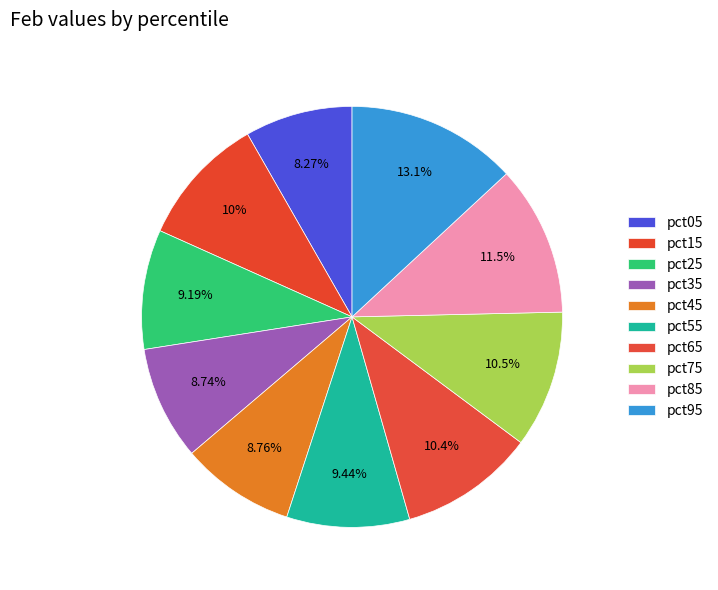

How many slices are in this pie chart?

10